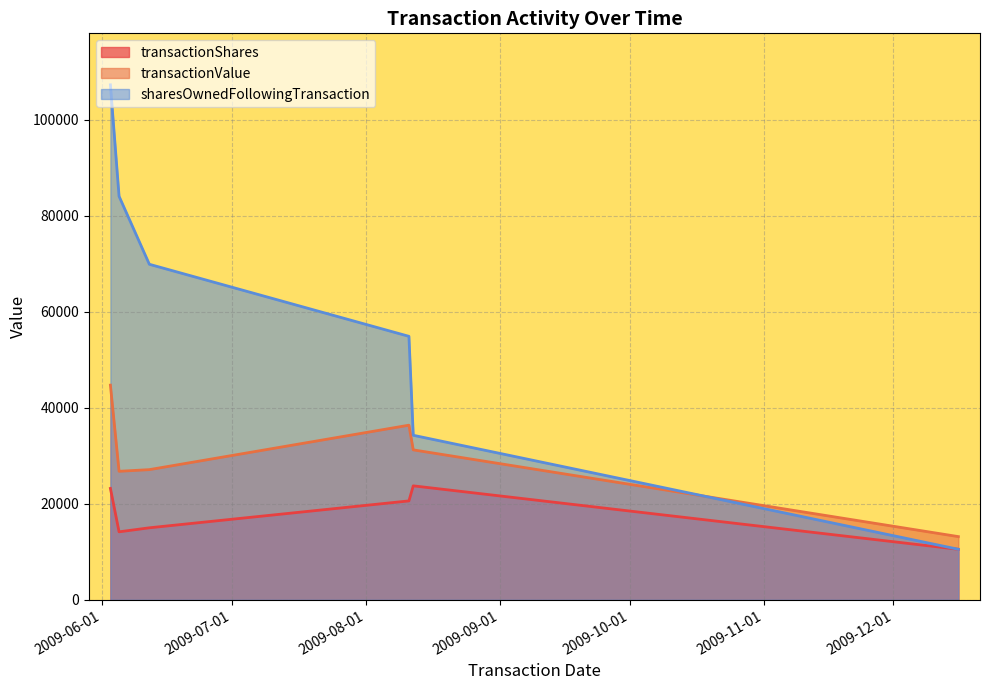

How many data points in transactionValue are less than 31225?

3